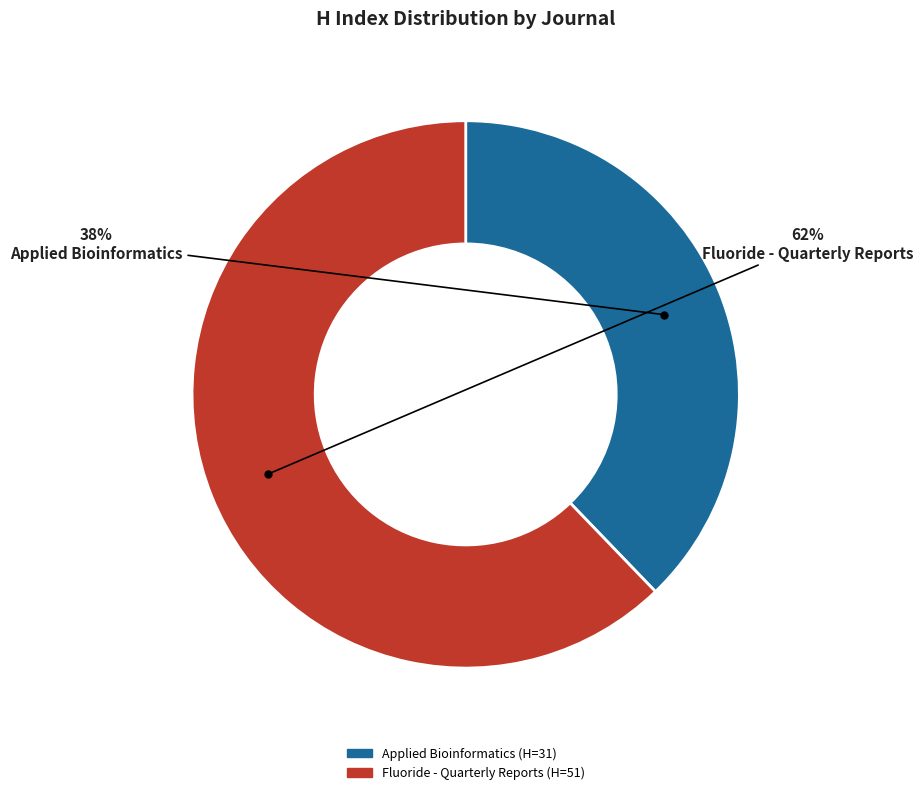

To the nearest percent, what portion does Fluoride - Quarterly Reports represent?

62%